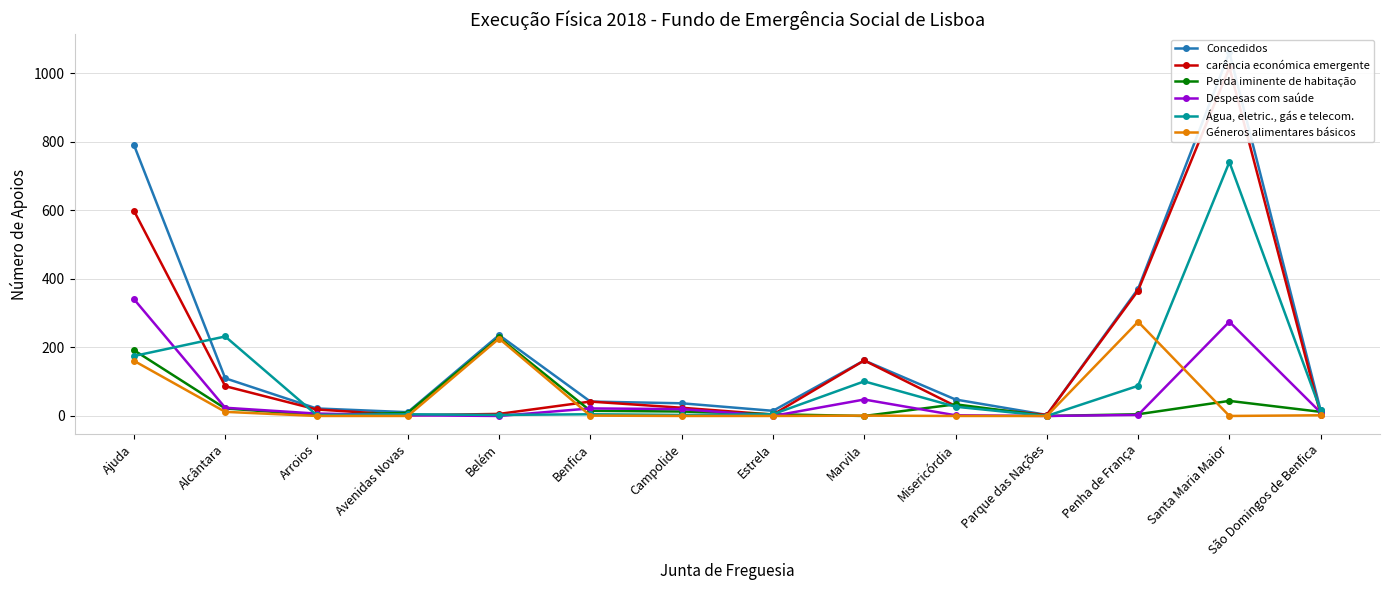

At which category does the chart reach its minimum across all series?

Marvila